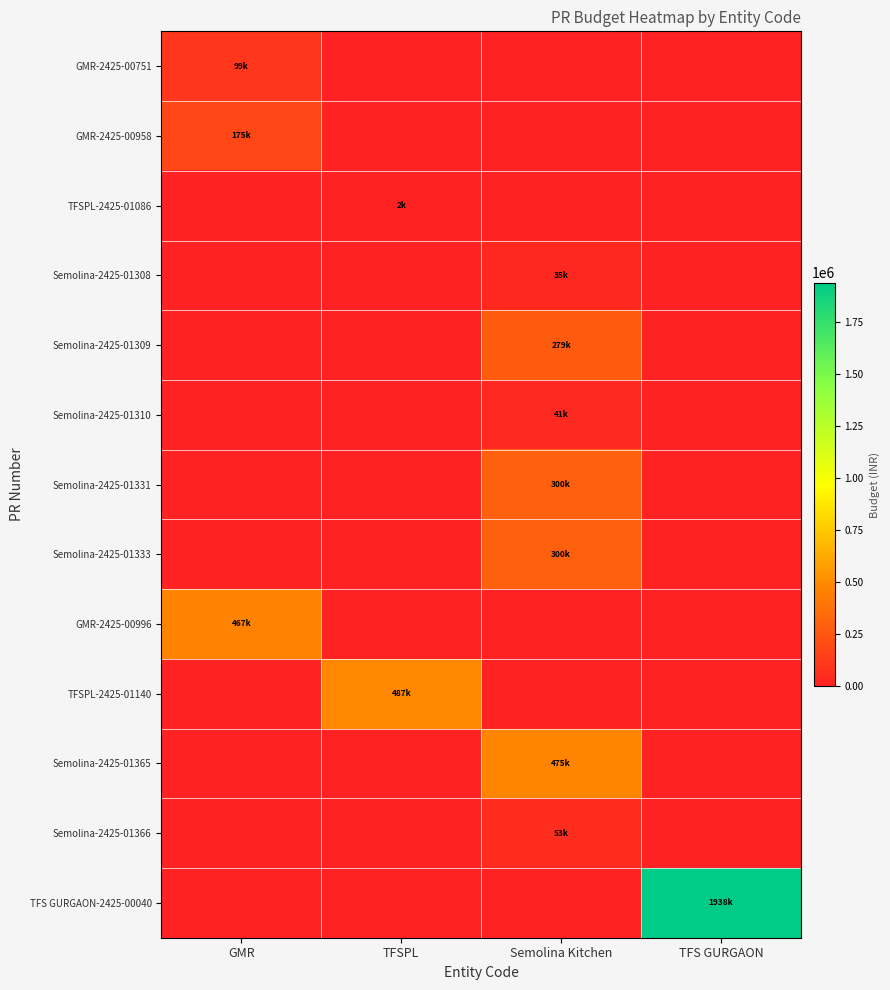

Which series has the largest total across all categories?

TFS GURGAON-2425-00040